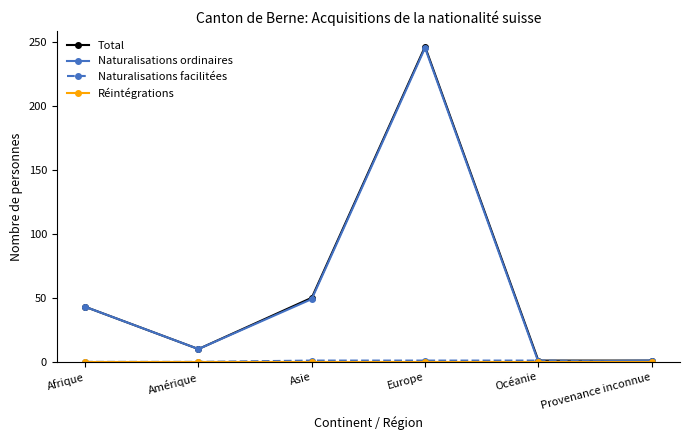

Which category has the highest value across all series?

Europe